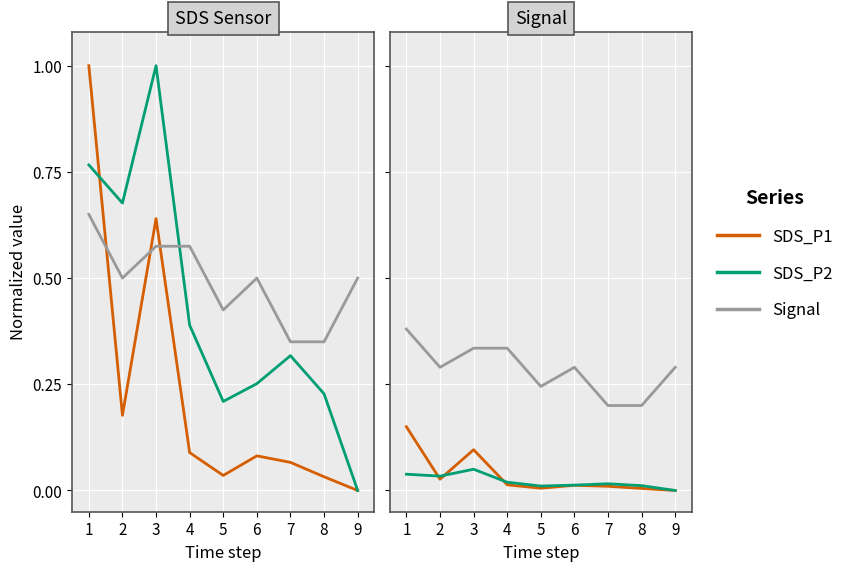

Where is Signal nearest to the value 0?

7